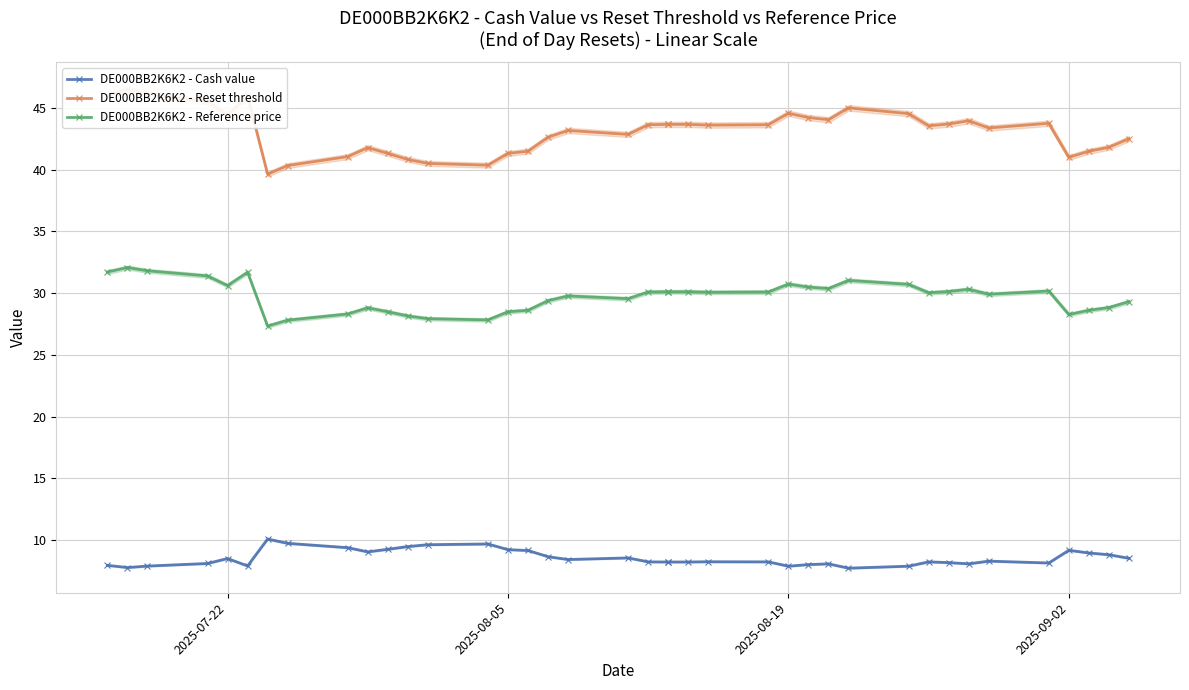

How many interior local valleys does the DE000BB2K6K2 - Cash value series have?

8